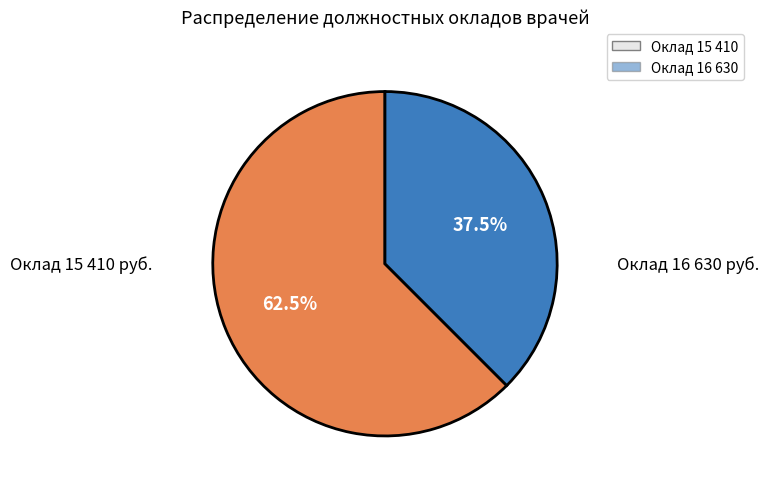

Does any single category account for the majority?

Yes